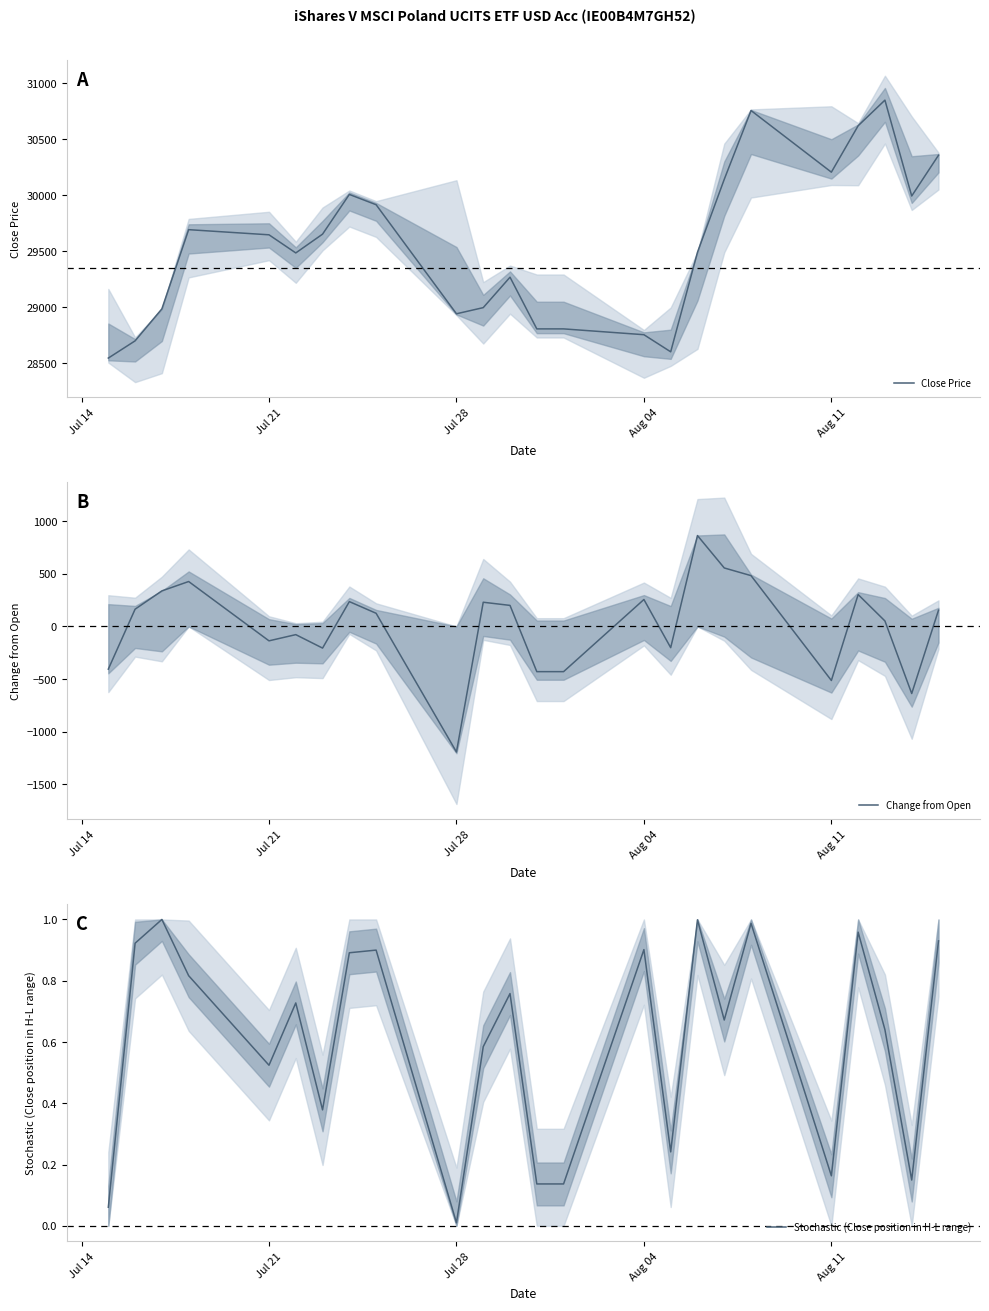

What is the lowest value of the Close Price series?

28544